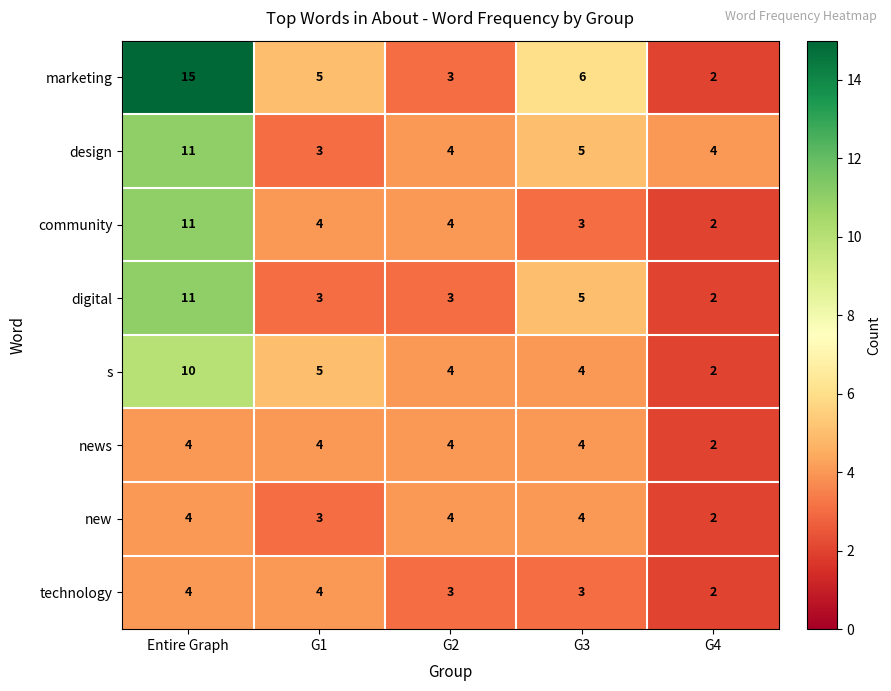

What is the maximum value shown in the chart?

15